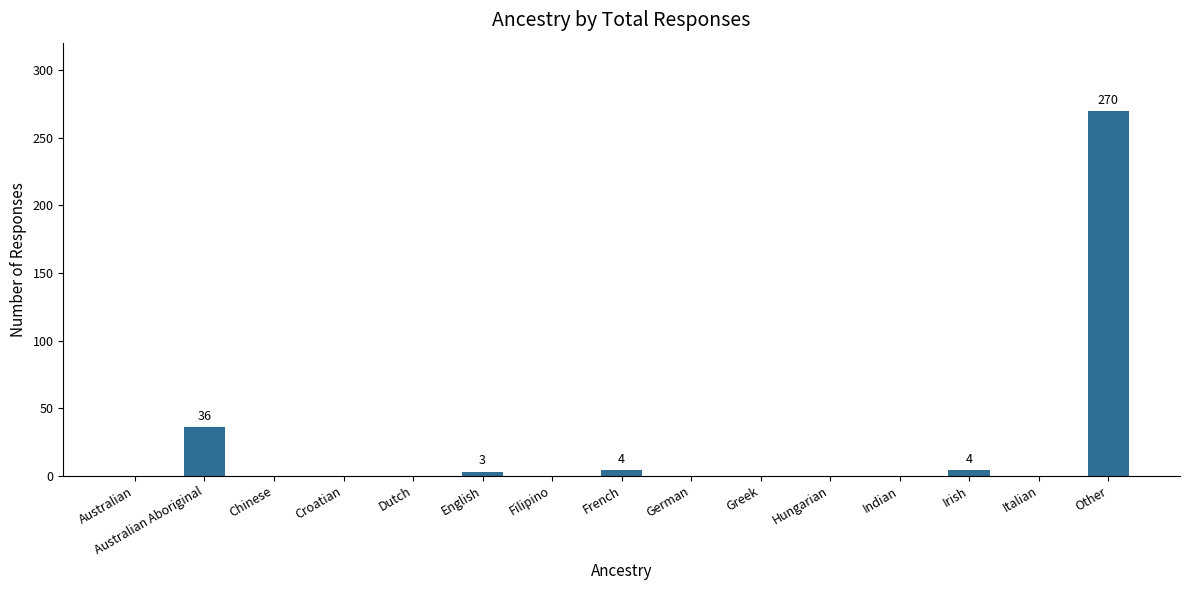

Where is the data nearest to the value 135?

Australian Aboriginal